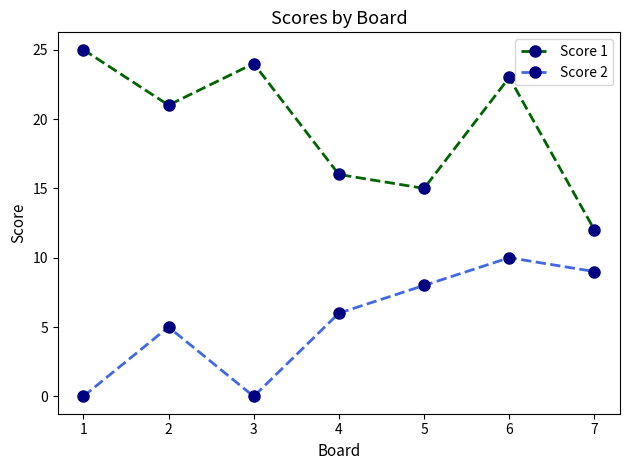

Rank the series by their maximum value, from highest to lowest.

Score 1, Score 2